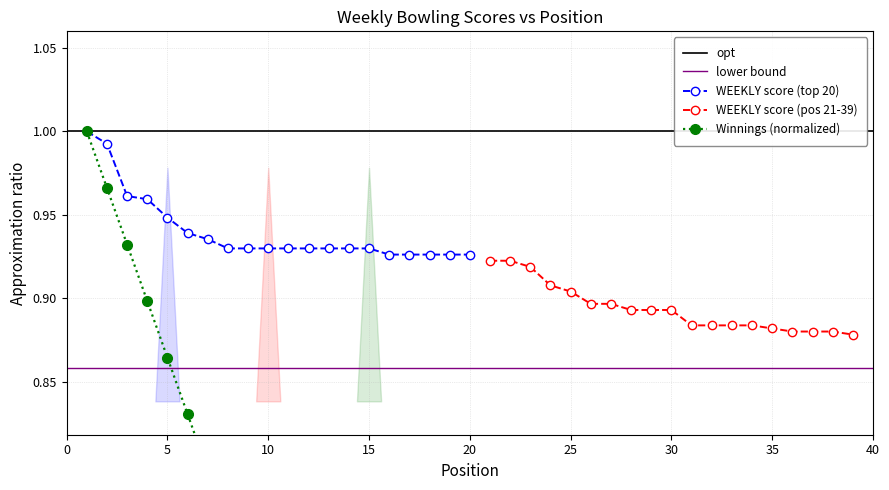

What is the difference between the maximum and minimum values?

0.1